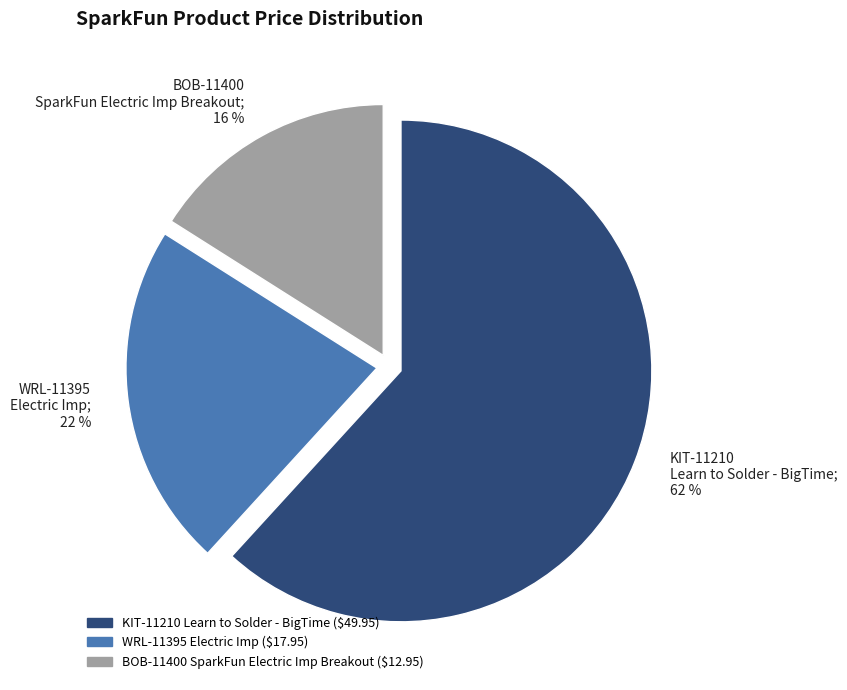

Is KIT-11210 Learn to Solder - BigTime; 62 % the majority of the pie?

Yes